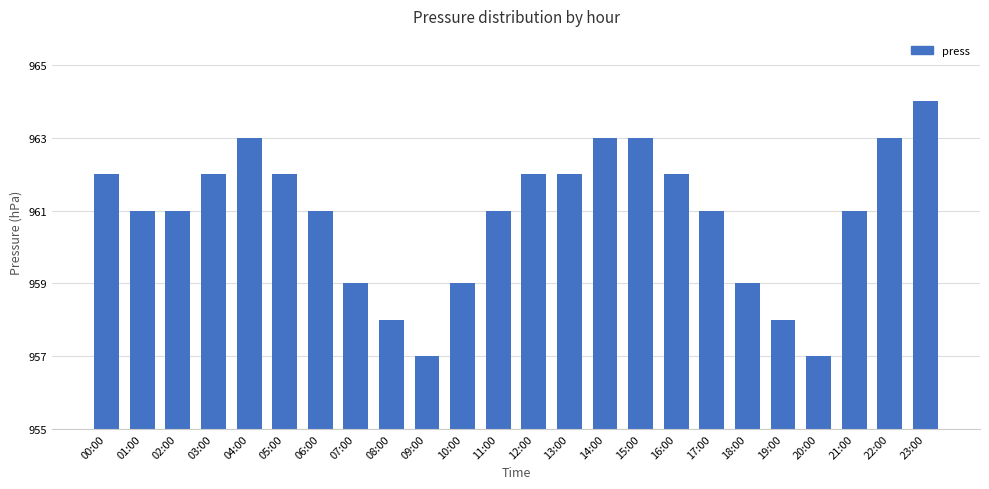

Are the bars horizontal?

No